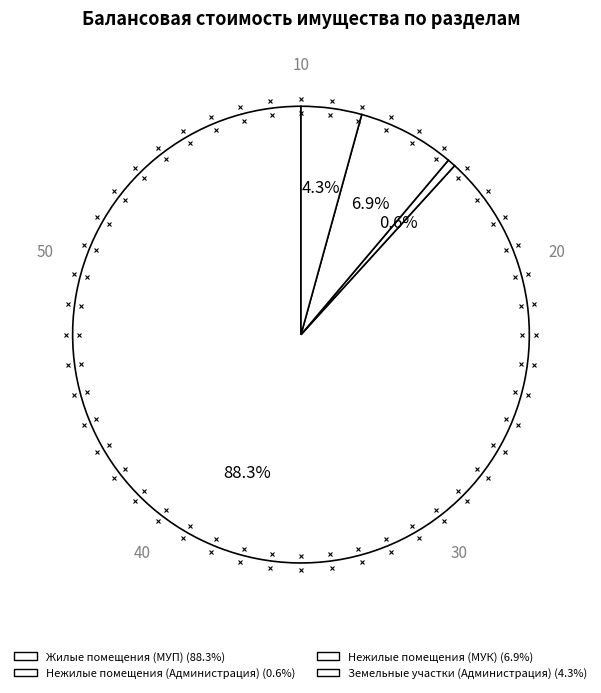

Which category has the smallest portion of the pie?

Нежилые помещения (Администрация)